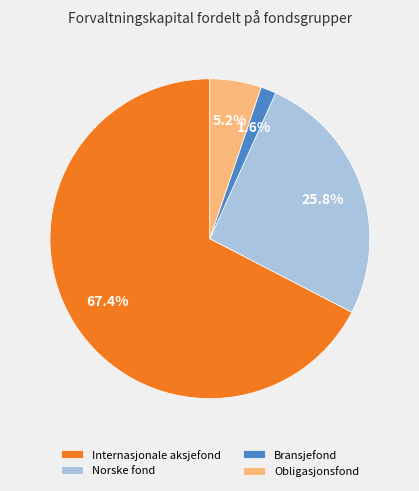

Is Norske fond the majority of the pie?

No